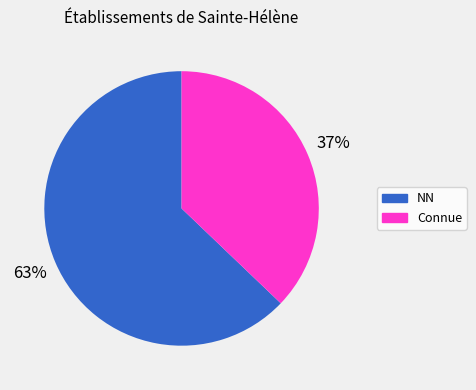

How many segments does this pie chart have?

2